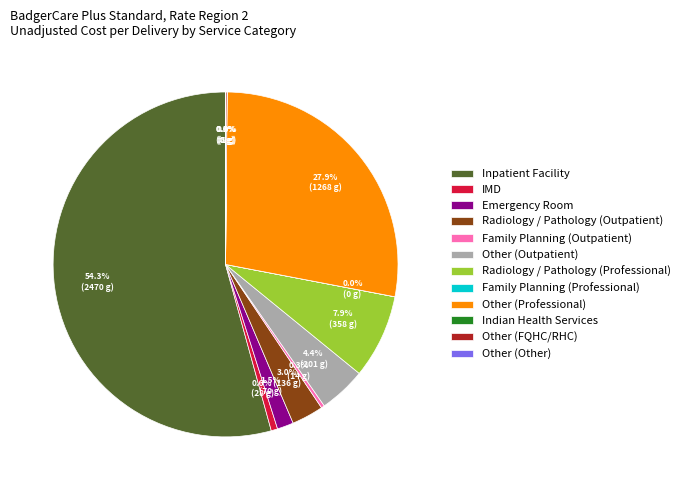

Which slice is the largest?

Inpatient Facility